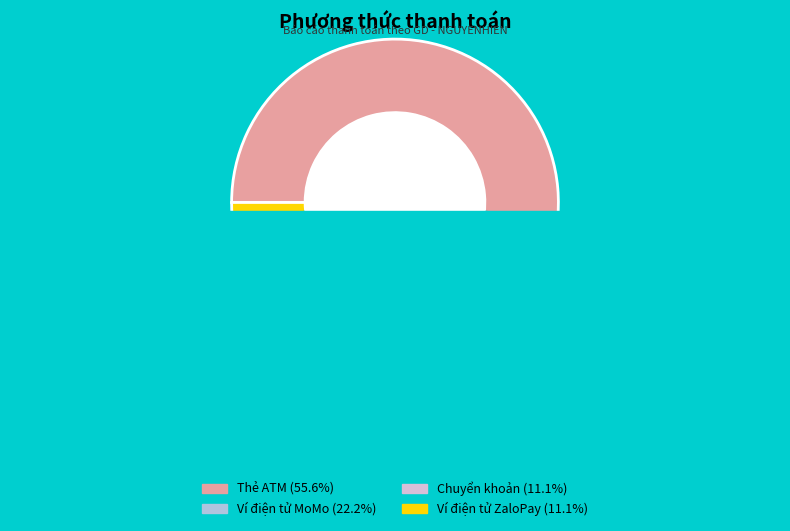

To the nearest percent, what percentage of the pie is Thẻ ATM?

56%